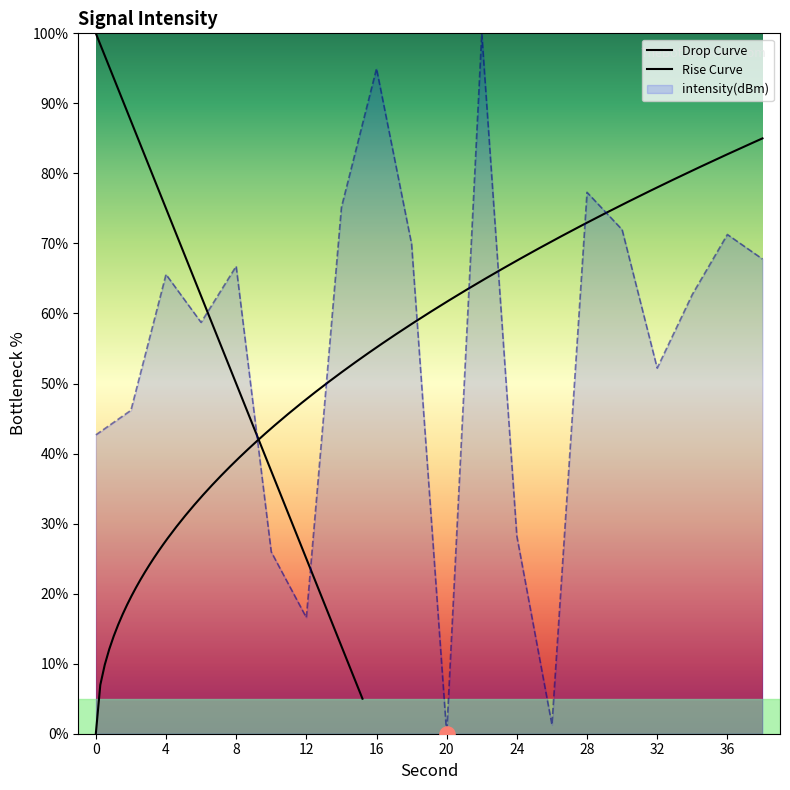

Between 24 and 32, which is larger?

32